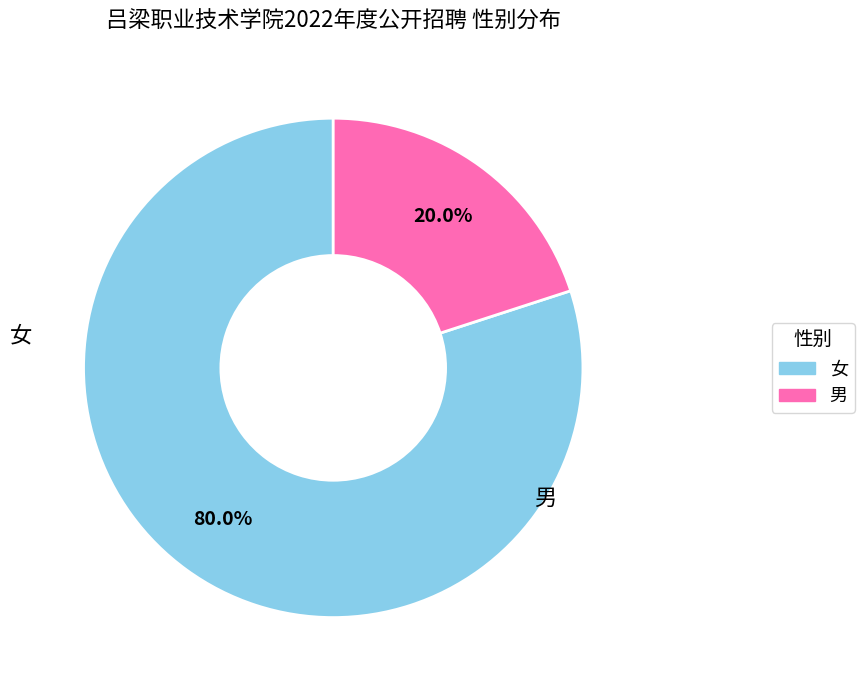

To the nearest percent, what percentage of the pie is 男?

20%